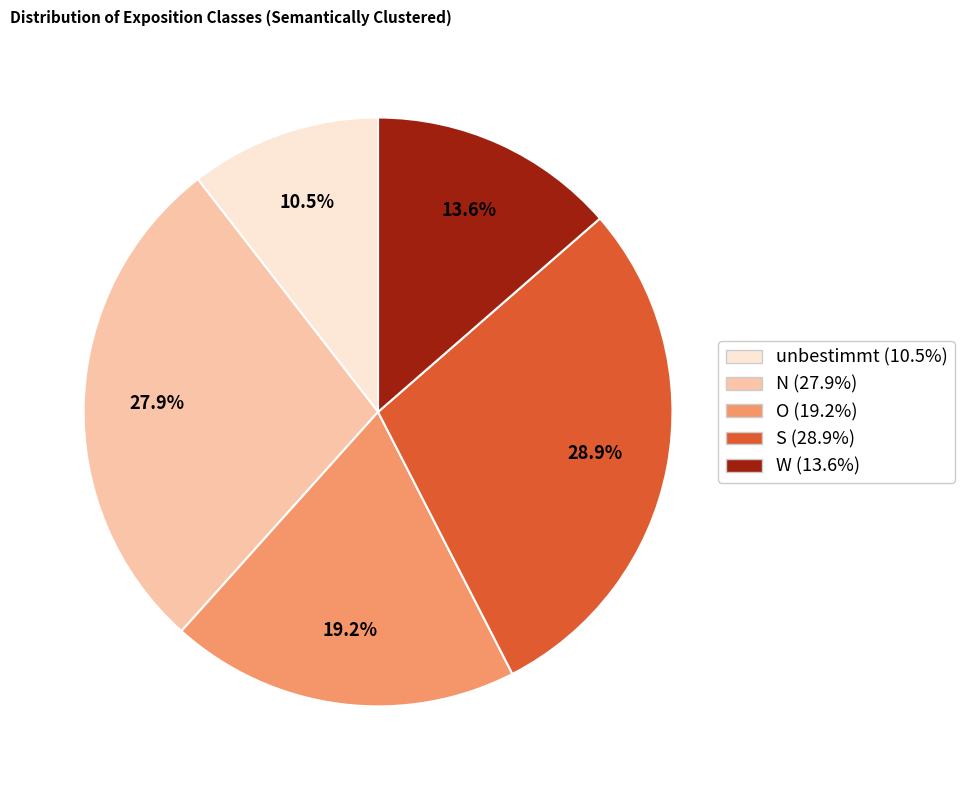

Which category has the biggest portion of the pie?

S